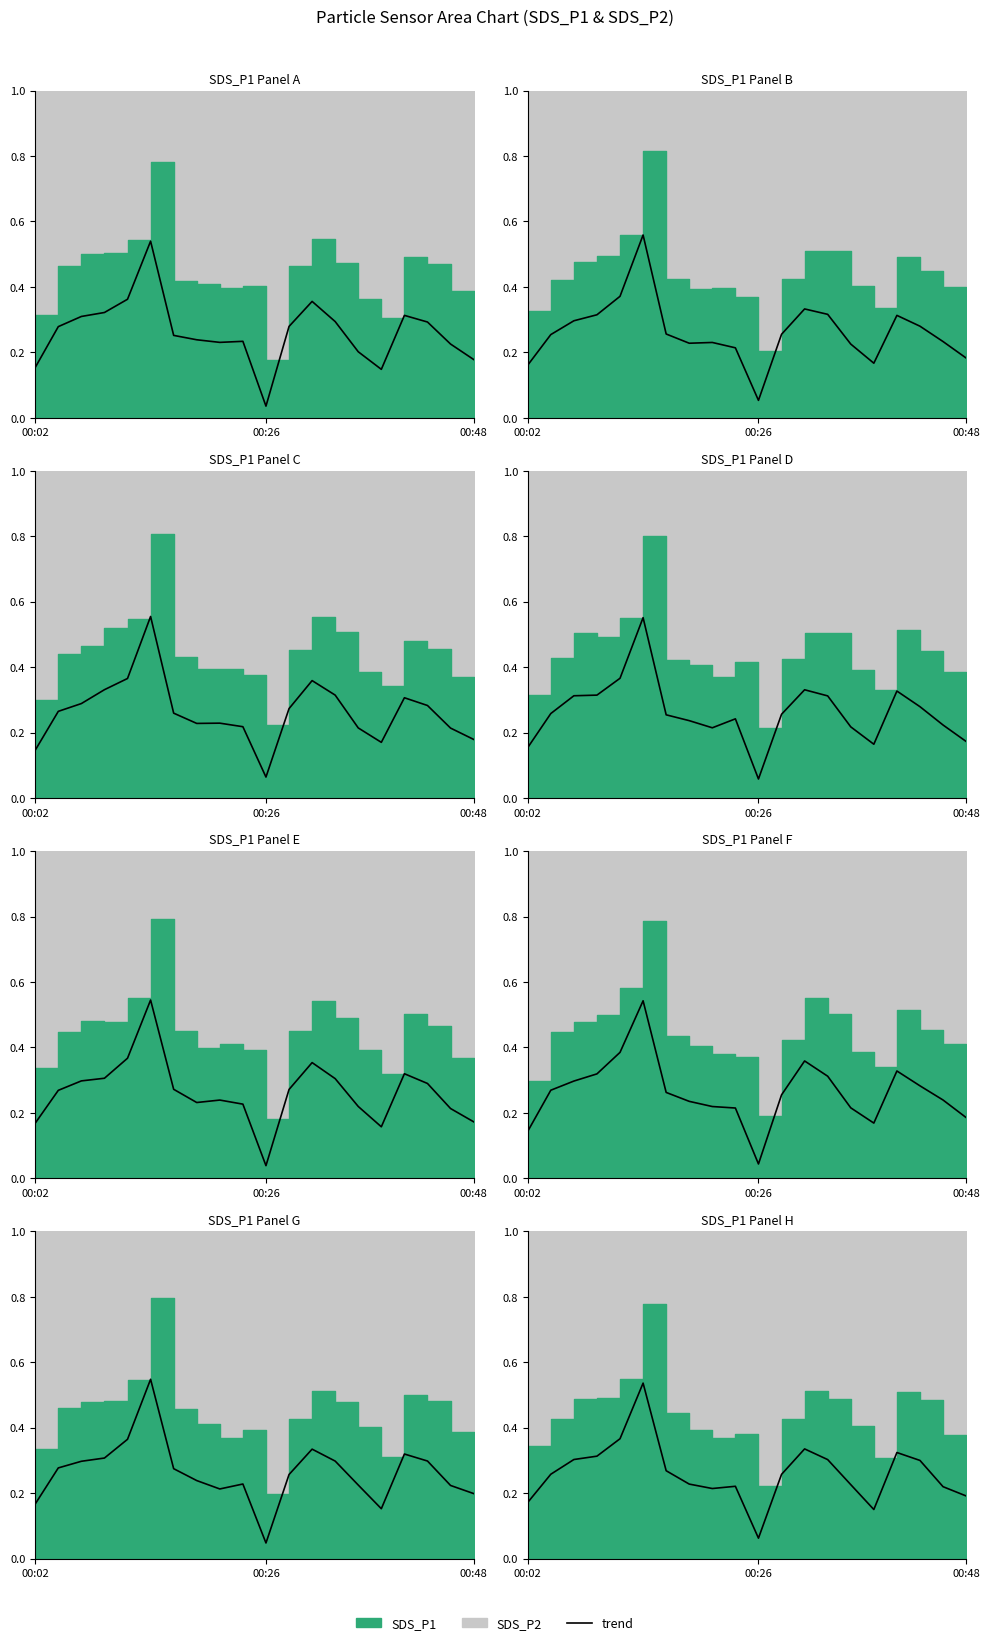

How many data points does each series have?

20